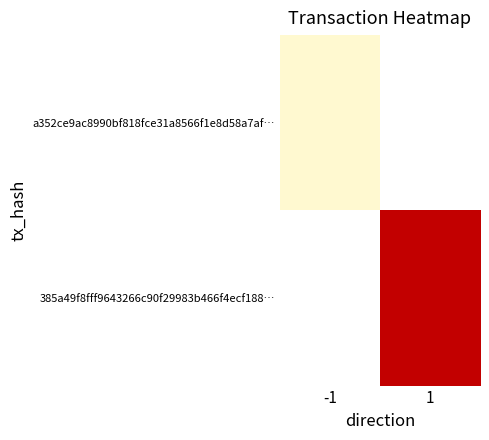

Is it true that 385a49f8fff9643266c90f29983b466f4ecf188… equals 6.0 at 1?

True